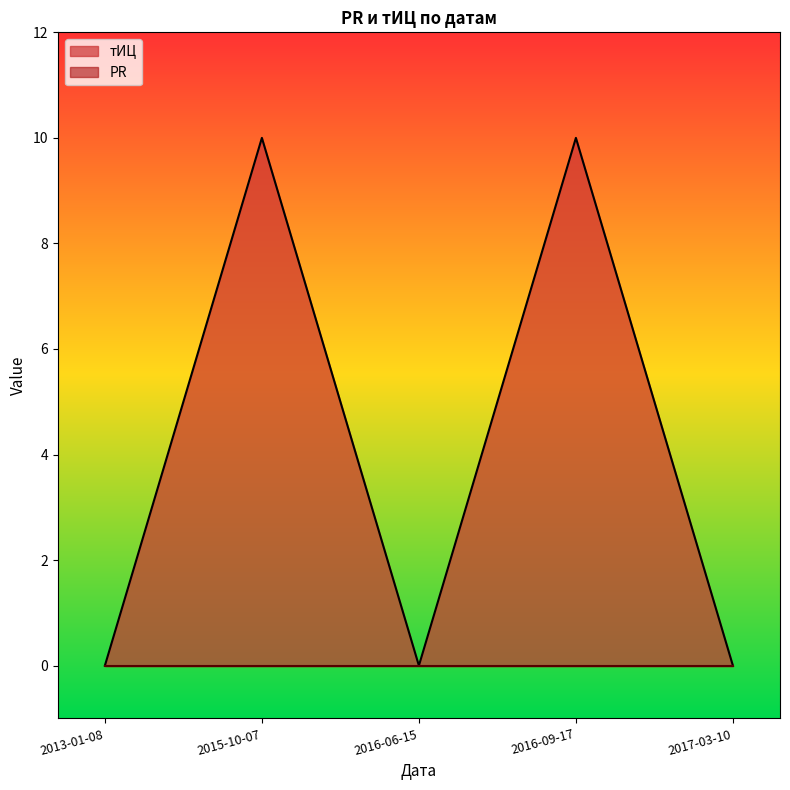

Reading left to right, extract all data points from this chart.

0	10	0	10	0